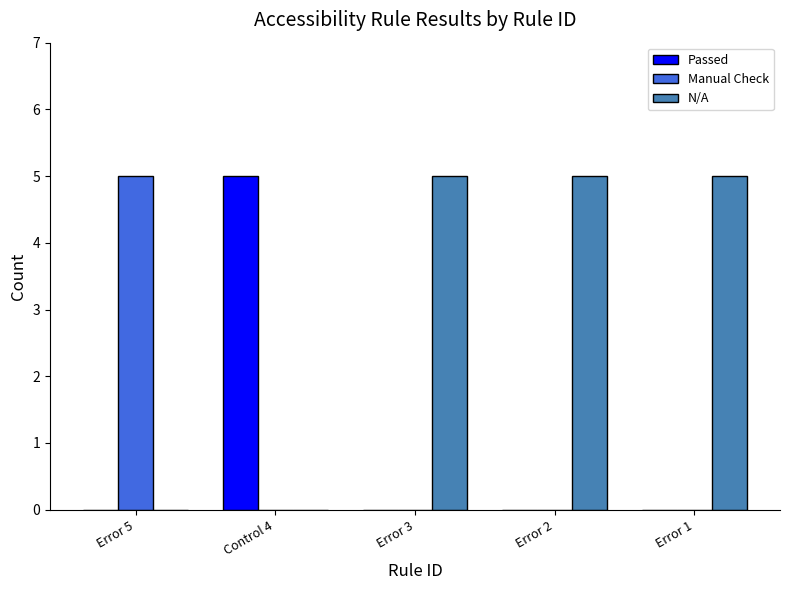

Which category has the highest value in the Passed series?

Control 4